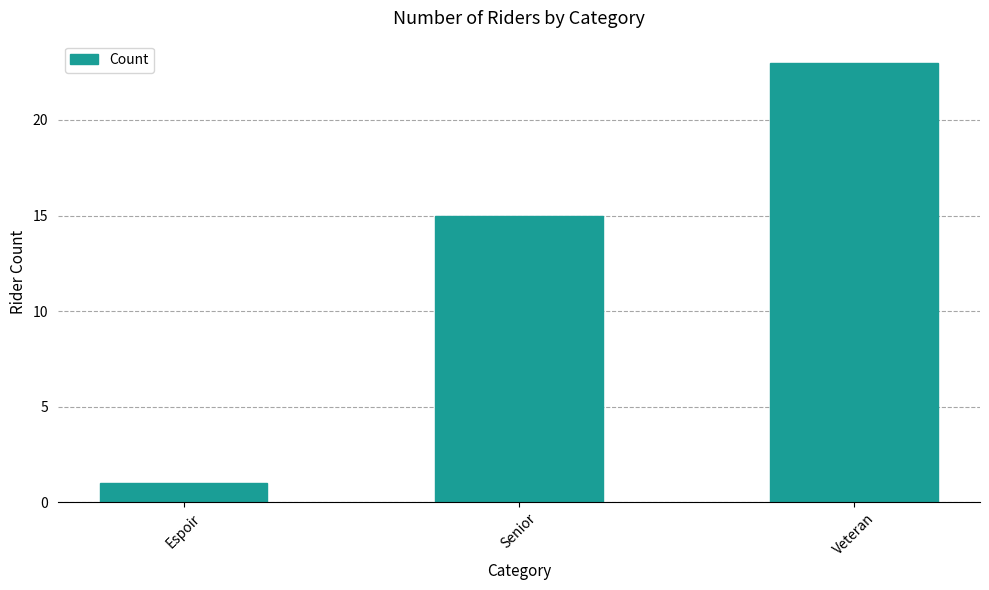

What is the difference between the maximum and second lowest values?

8